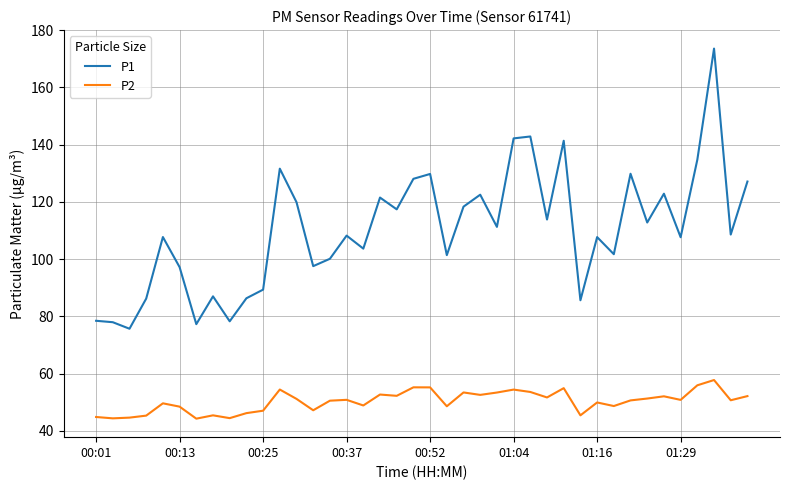

True or false: P1 and P2 cross at least once.

False